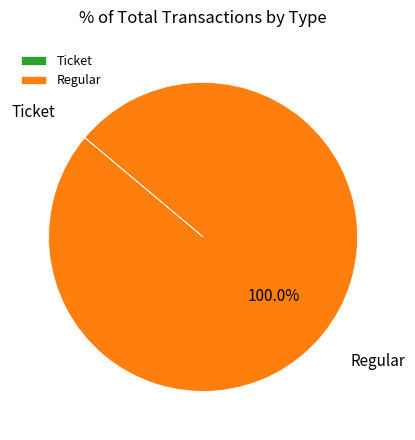

Which slice is the largest?

Regular